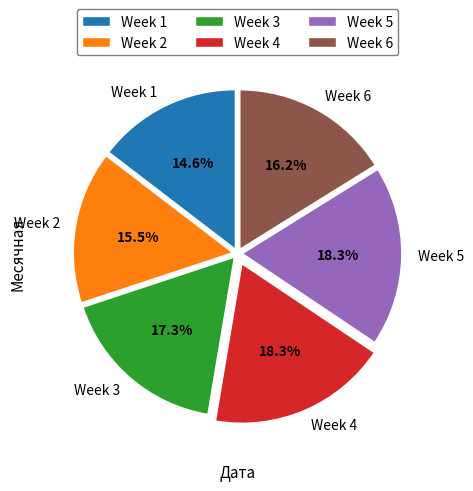

Do Week 5 and Week 4 together represent more than half of the pie?

No